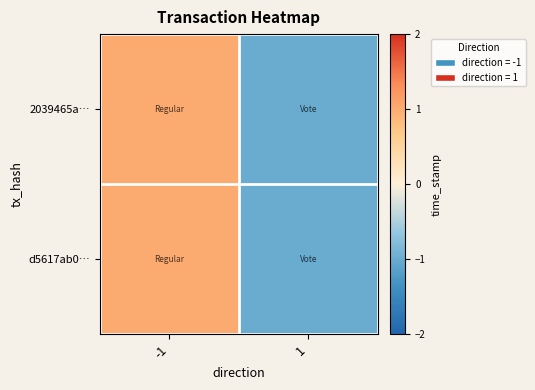

Reading left to right, extract all data points from this chart.

2039465a…: -1=1	1=-1
d5617ab0…: -1=1	1=-1